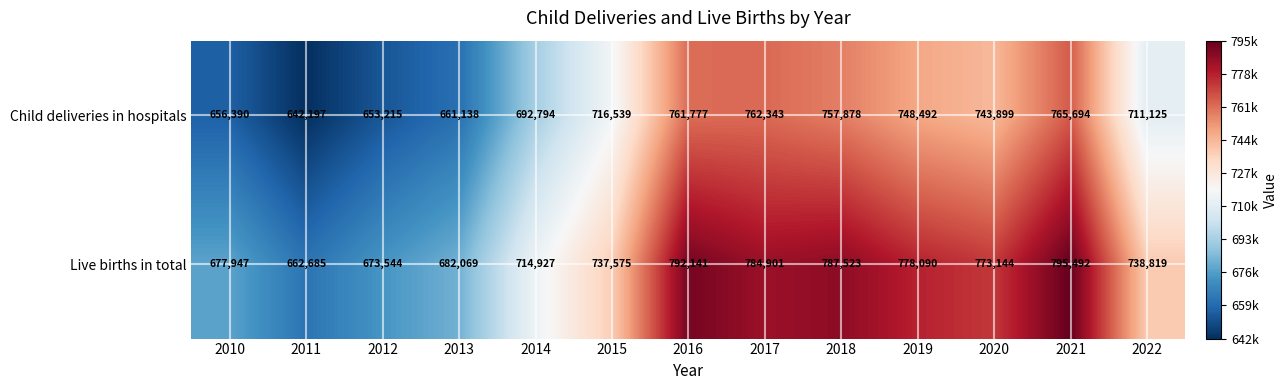

The Child deliveries in hospitals series shows 1183620 at 2021. True or false?

False